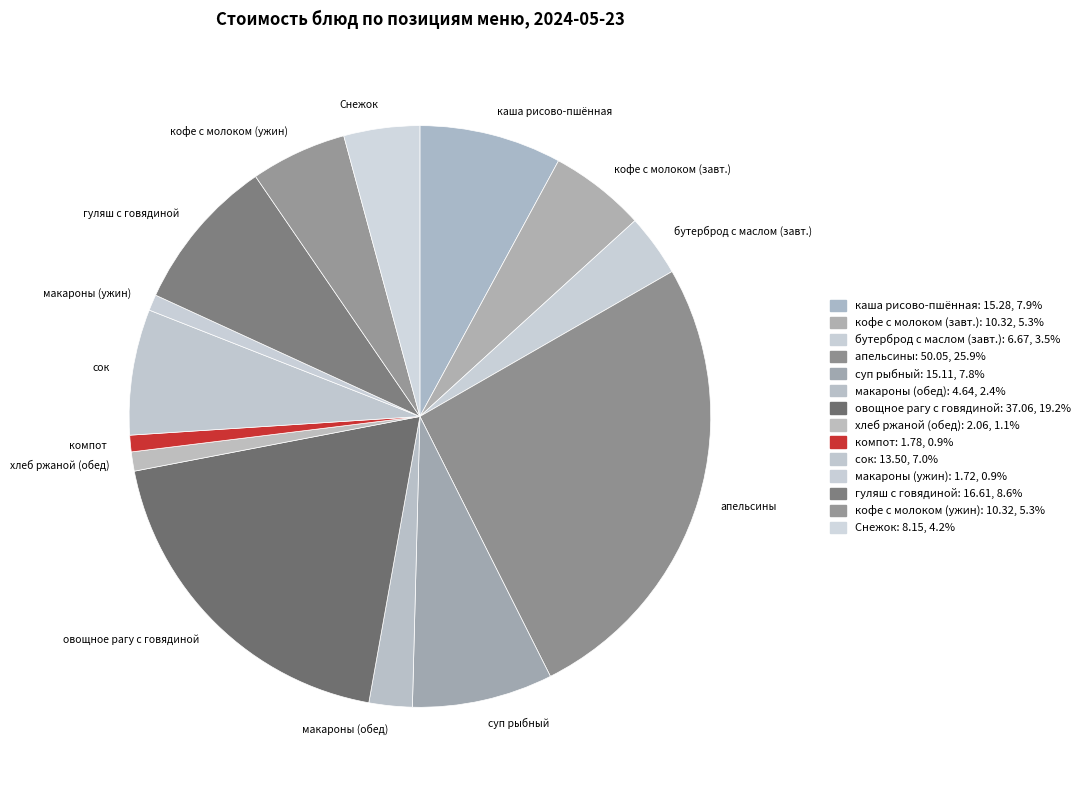

How many slices are in this pie chart?

14